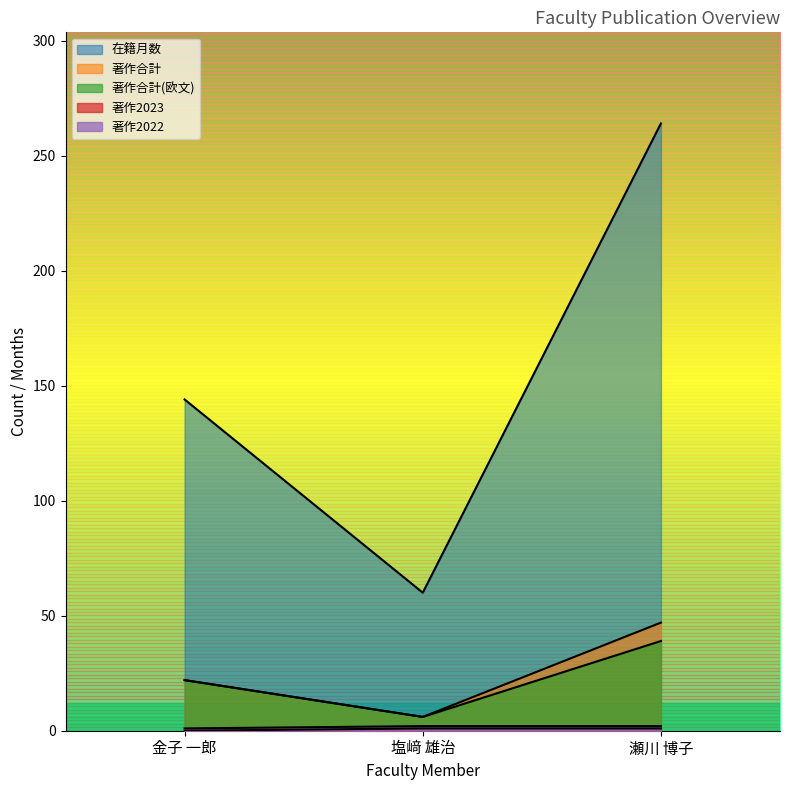

Which category has the lowest value in the 著作2023 series?

金子 一郎